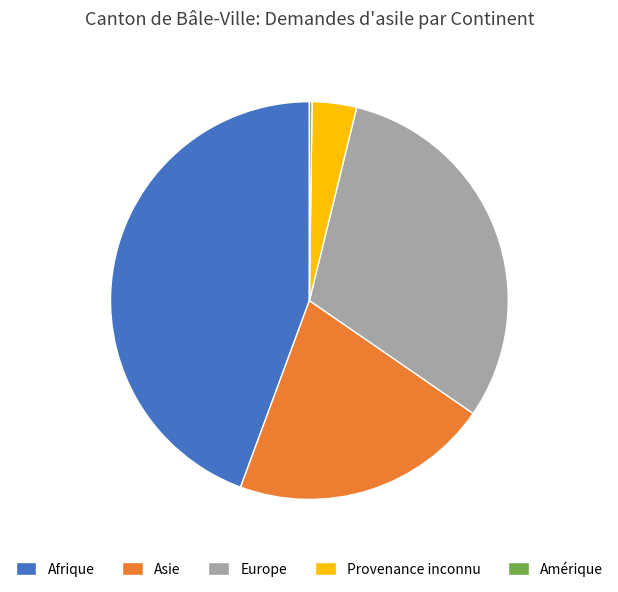

Which has a higher value, Afrique or Europe?

Afrique